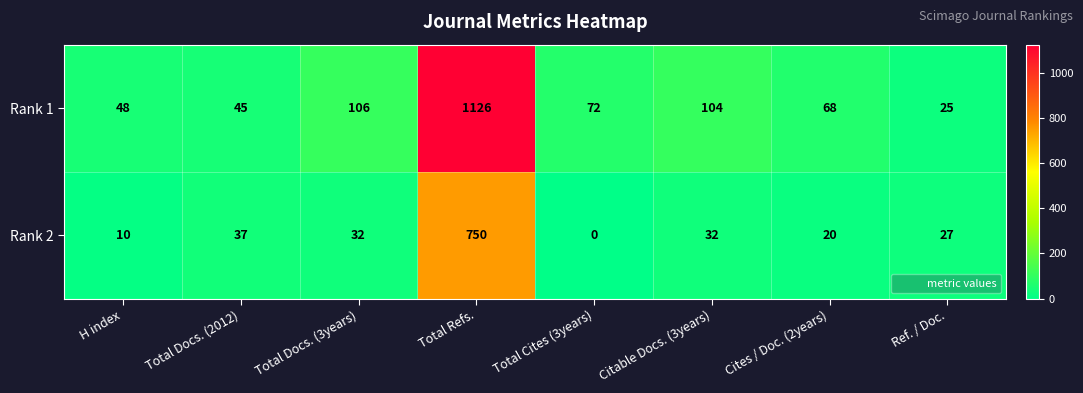

What is the average value of the Rank 1 series?

199